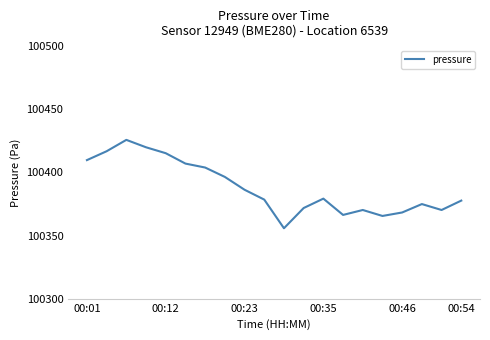

Does the chart have visible grid lines?

No